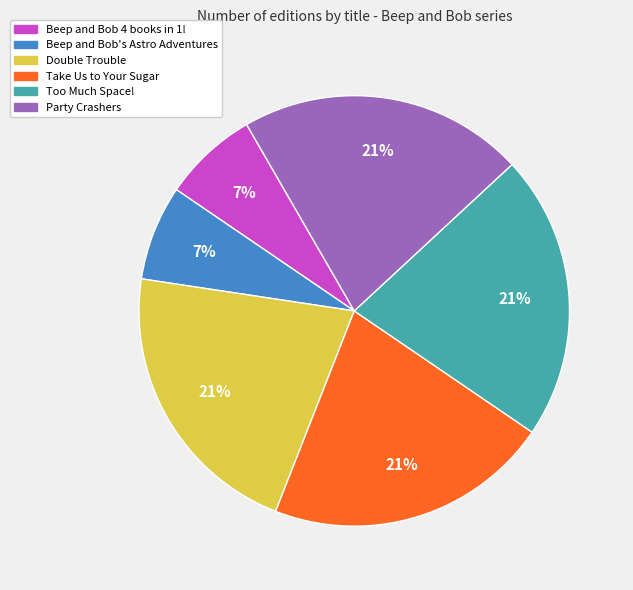

Combined, do Double Trouble and Take Us to Your Sugar account for over 50%?

No